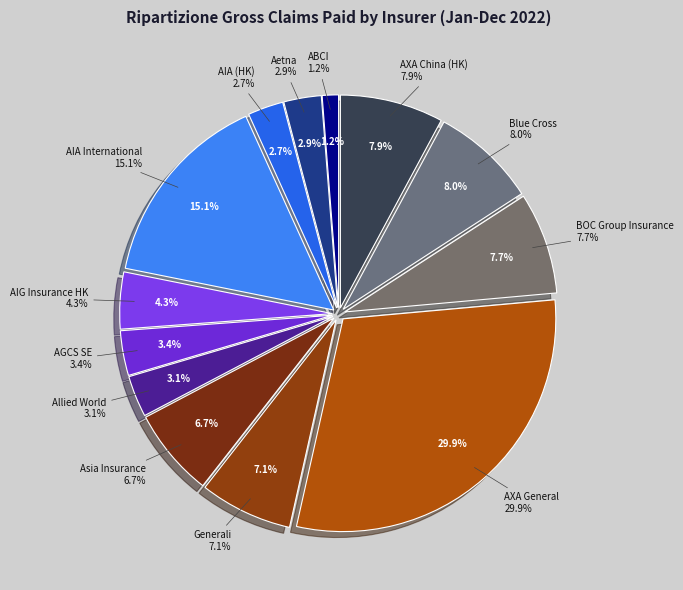

Rank the categories by value from lowest to highest.

ABCI, AIA (HK), Aetna, Allied World, AGCS SE, AIG Insurance HK, Asia Insurance, Generali, BOC Group Insurance, AXA China (HK), Blue Cross, AIA International, AXA General